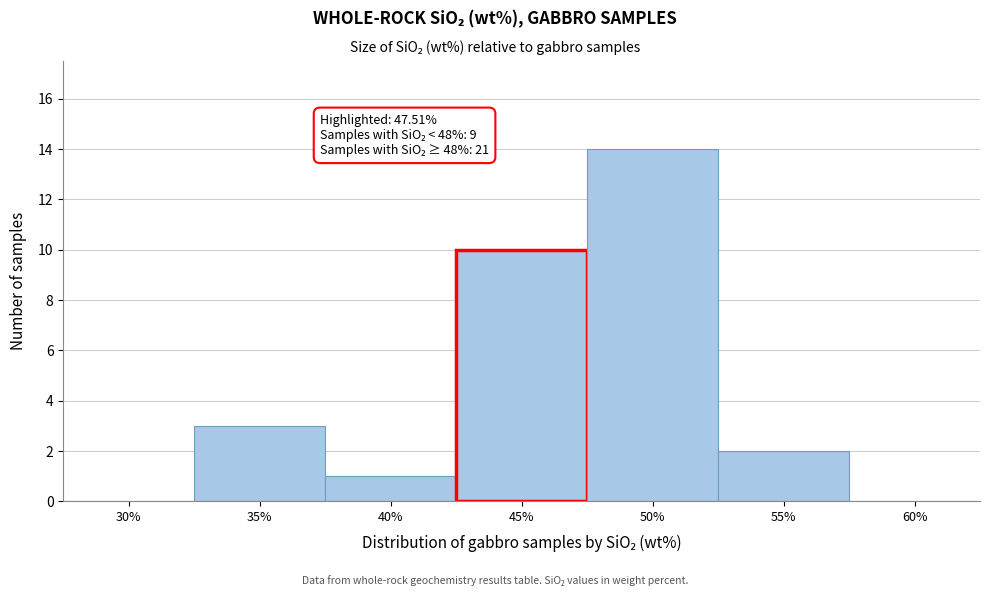

Reading left to right, extract all data points from this chart.

30%=0	35%=3	40%=1	45%=10	50%=14	55%=2	60%=0